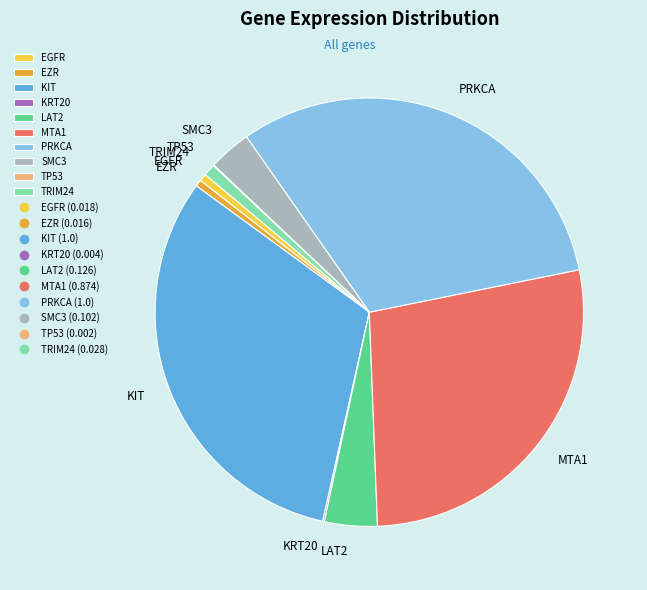

Combined, do EZR and KIT account for over 50%?

No